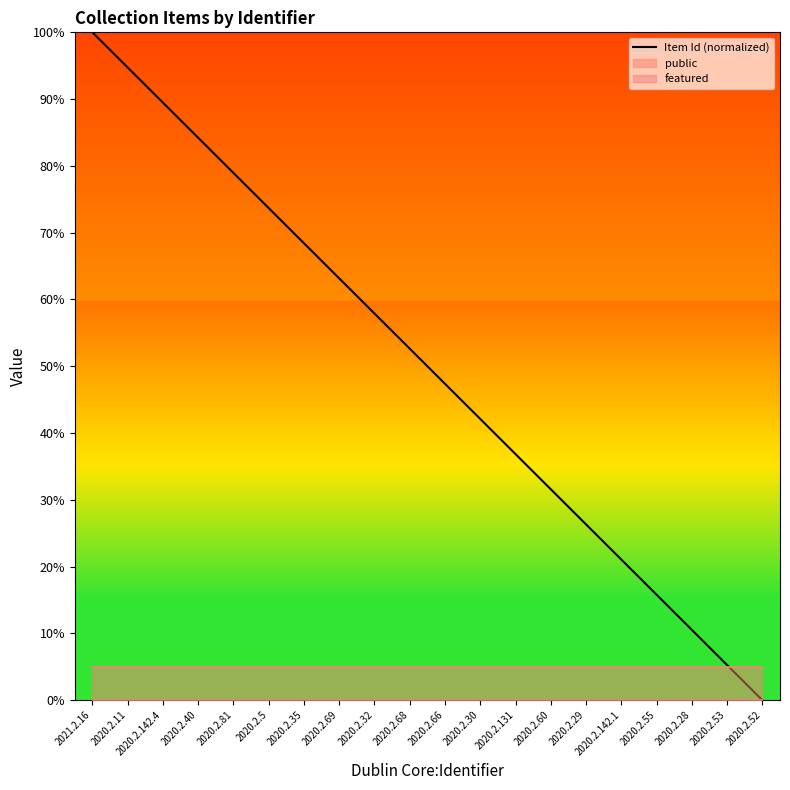

How many values are above zero?

19